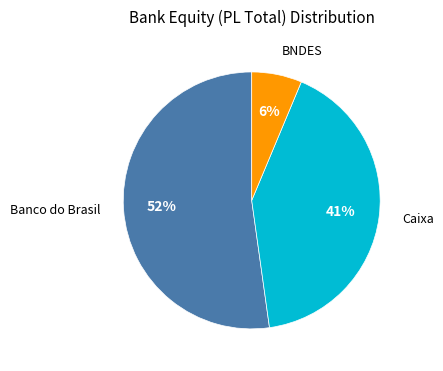

How many slices are in this pie chart?

3